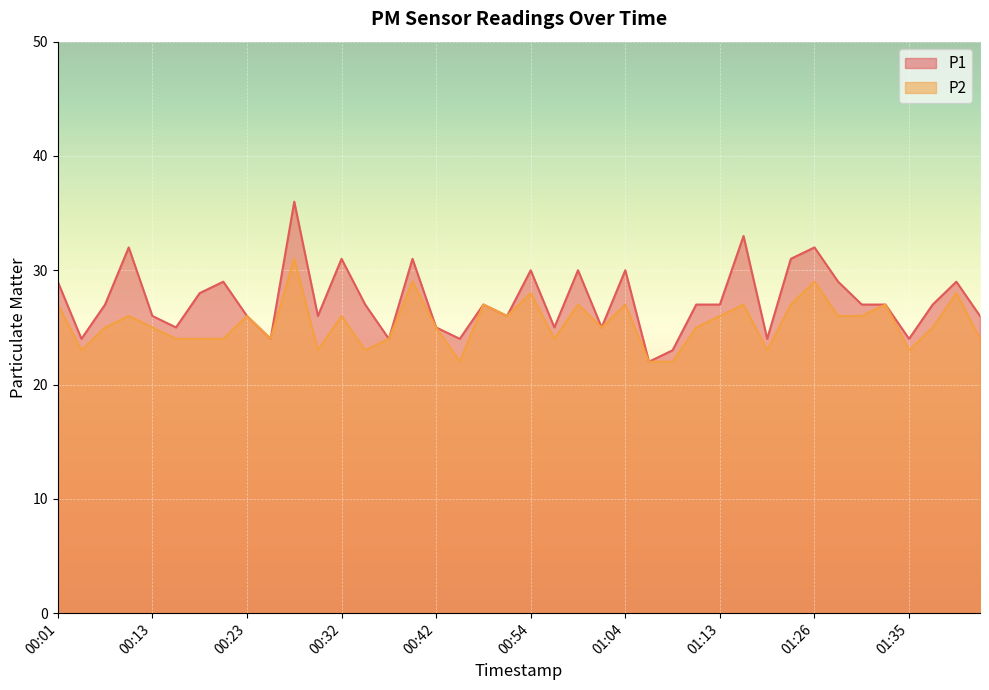

True or false: P1 and P2 cross at least once.

False